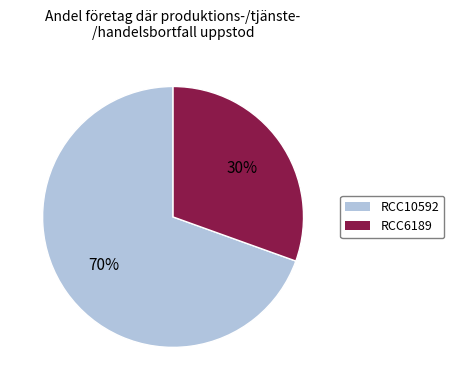

To the nearest percent, what is the average slice percentage?

50%